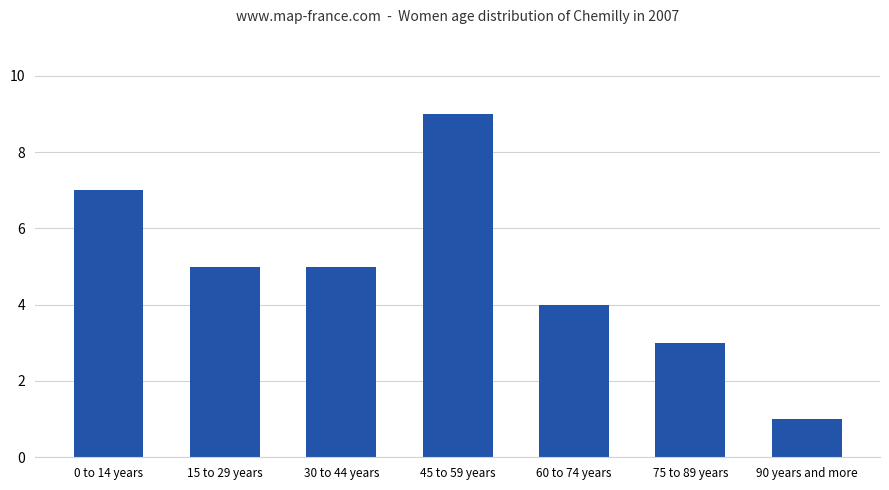

Reading right to left, list all the values displayed in this chart.

90 years and more=1	75 to 89 years=3	60 to 74 years=4	45 to 59 years=9	30 to 44 years=5	15 to 29 years=5	0 to 14 years=7